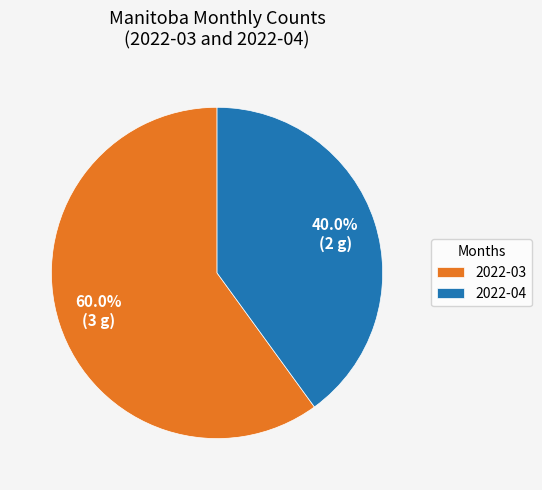

To the nearest percent, what is the average slice percentage?

50%